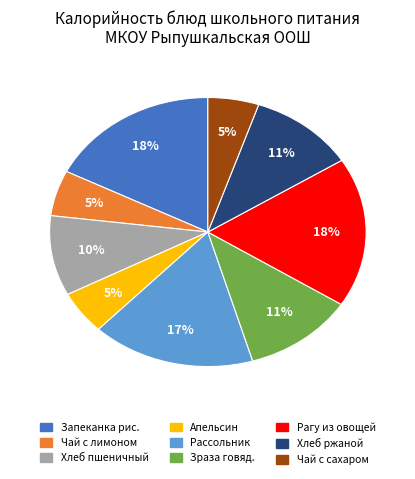

Count the number of slices in the pie.

9